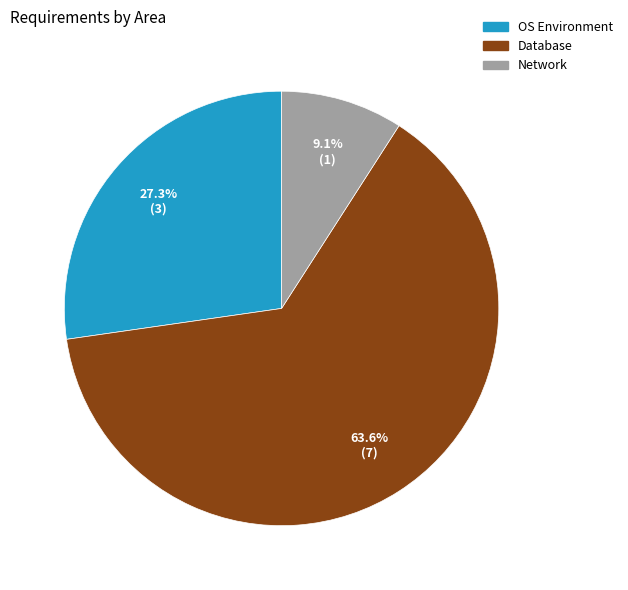

Which category has the smallest portion of the pie?

Network